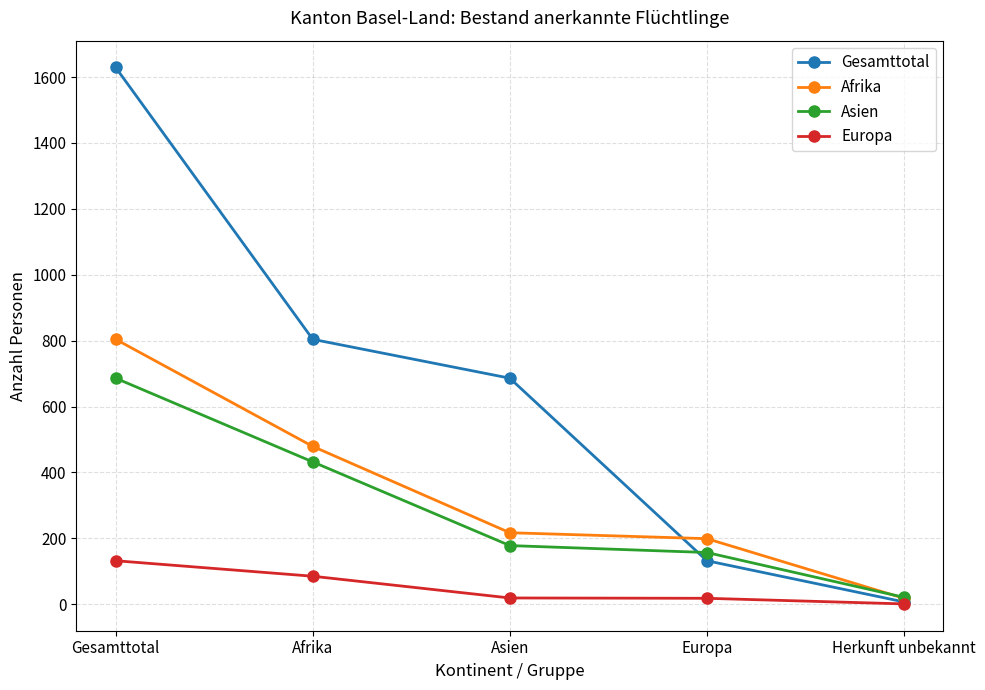

At which label does Gesamttotal first exceed 686?

Gesamttotal